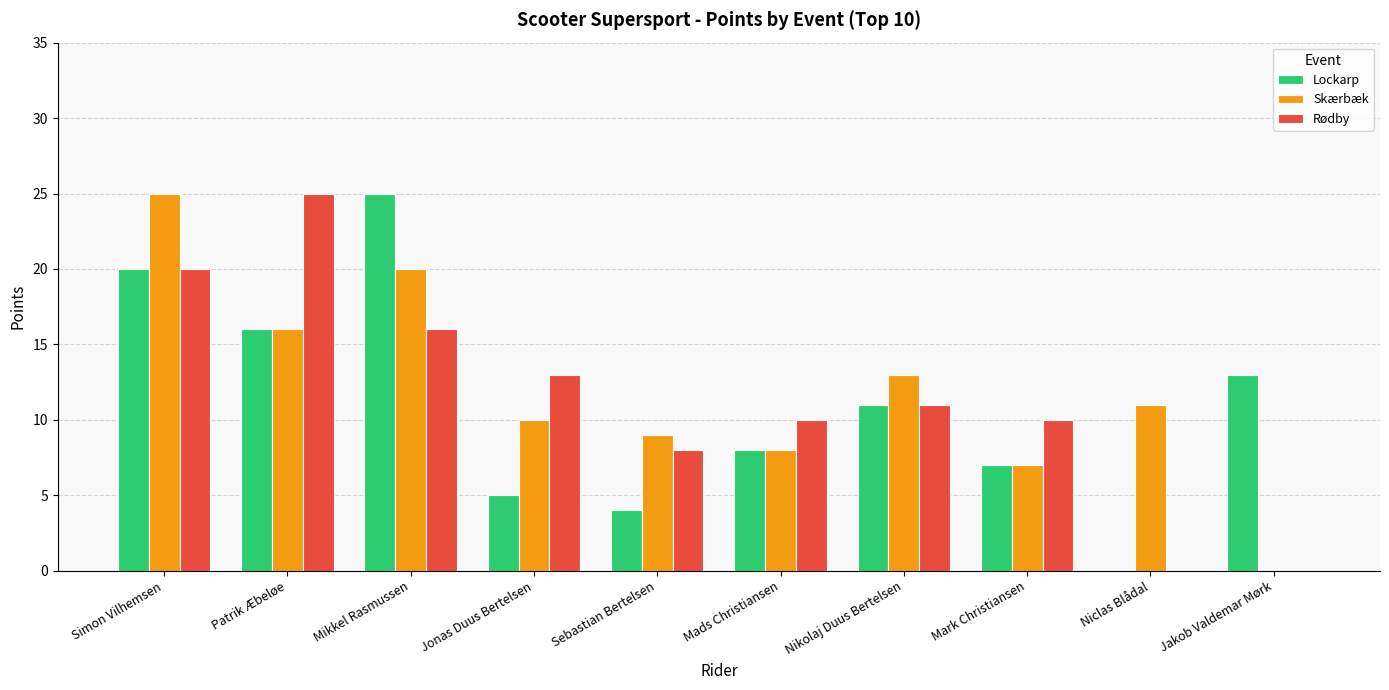

Reading left to right, what are all the values shown in this chart?

Lockarp: 20	16	25	5	4	8	11	7	0	13
Skærbæk: 25	16	20	10	9	8	13	7	11	0
Rødby: 20	25	16	13	8	10	11	10	0	0